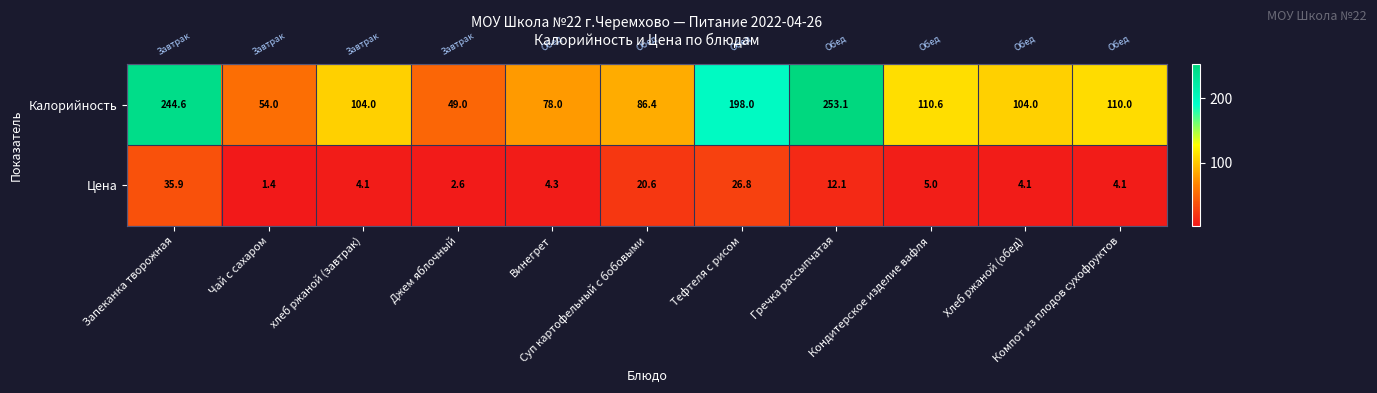

List the series in order of their peak value, highest first.

Калорийность, Цена